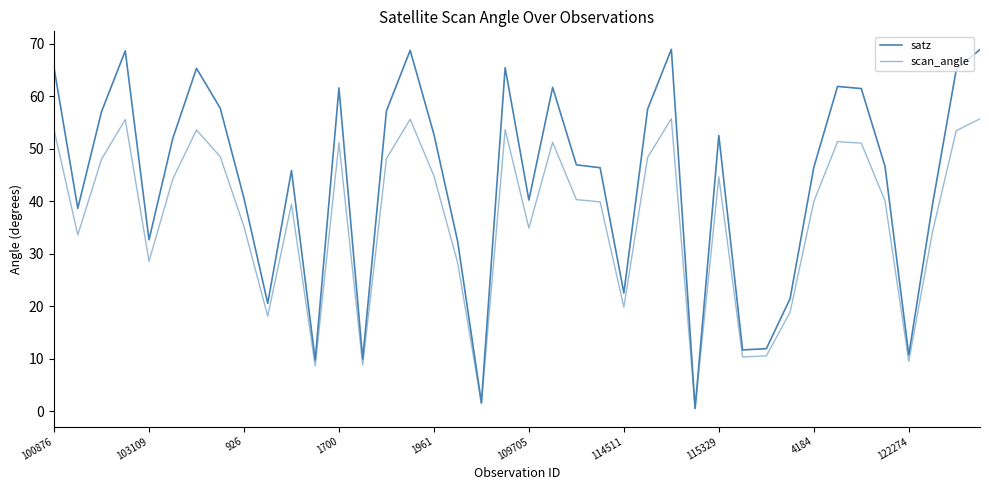

Is this an area chart (filled region under the line)?

No